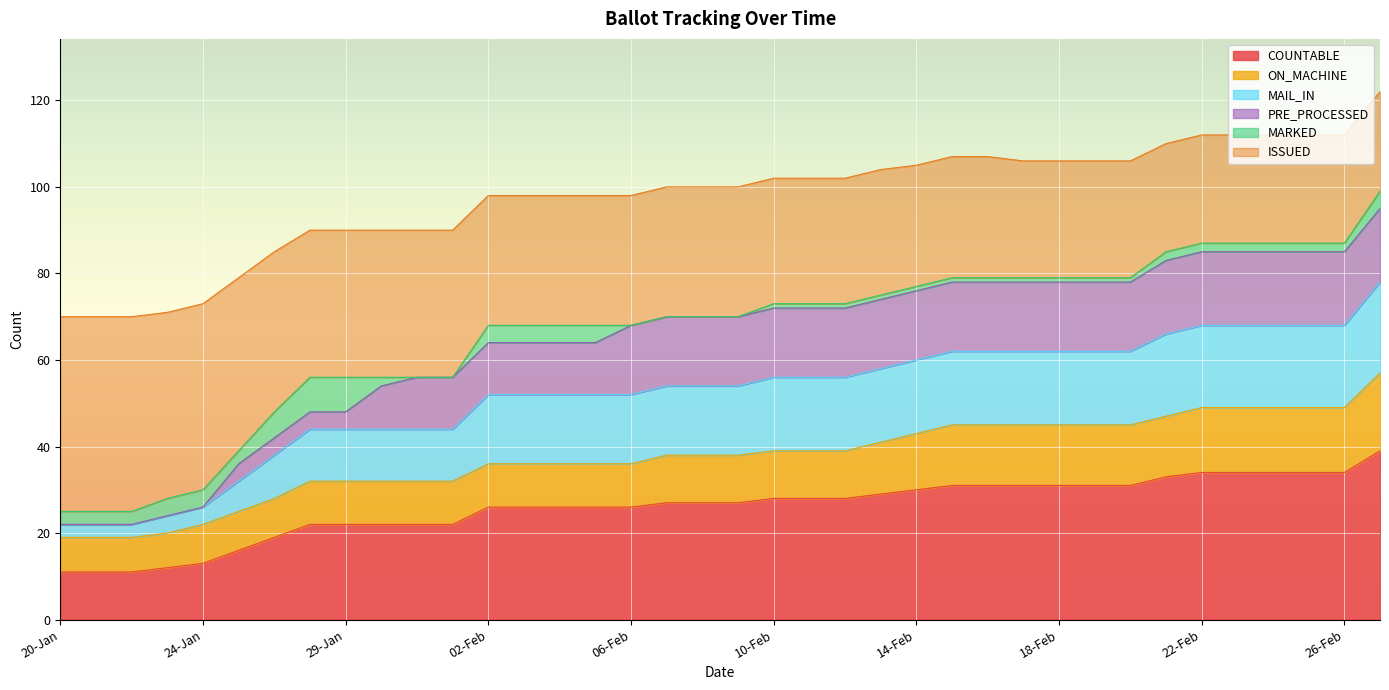

The value of COUNTABLE at 15-Feb is 31. True or false?

True